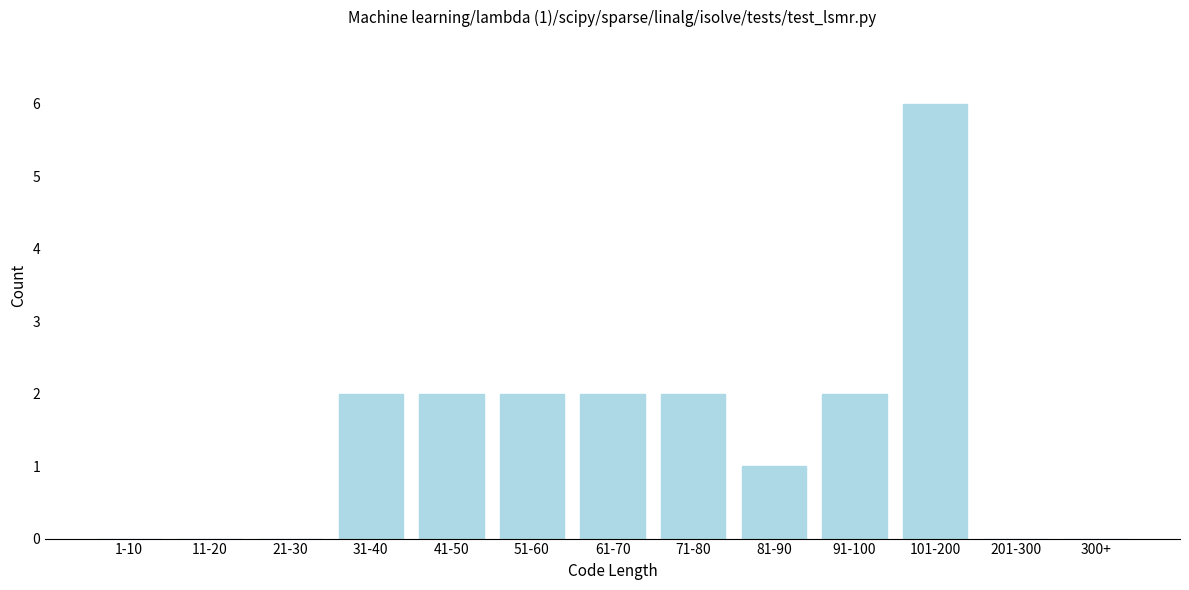

Reading left to right, extract all data points from this chart.

1-10=0	11-20=0	21-30=0	31-40=2	41-50=2	51-60=2	61-70=2	71-80=2	81-90=1	91-100=2	101-200=6	201-300=0	300+=0